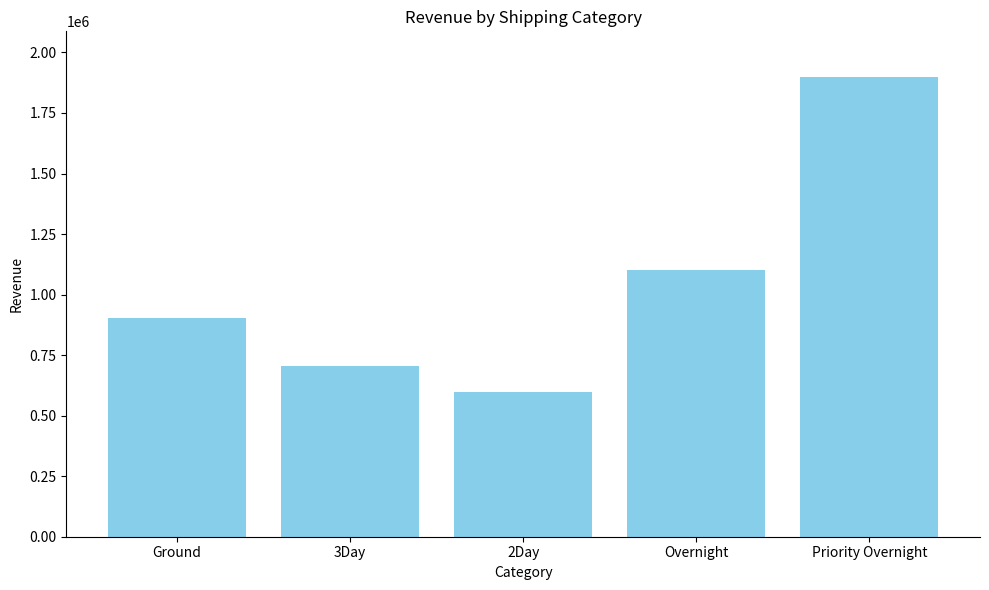

What is the minimum value shown in the chart?

599642